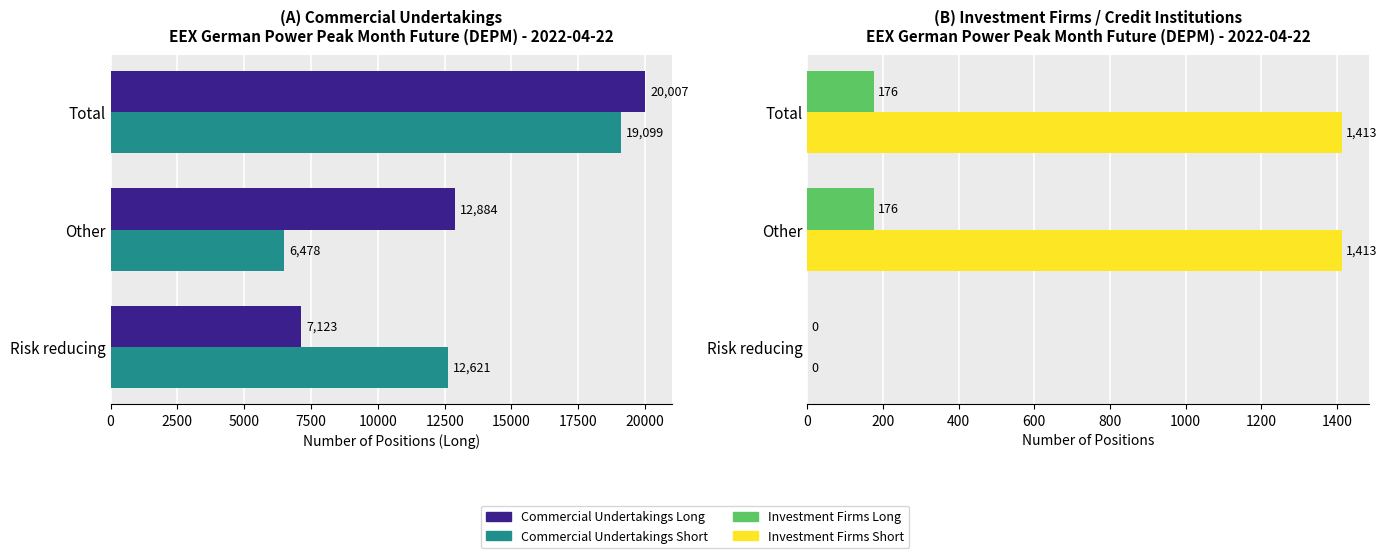

How many groups of bars are there?

3